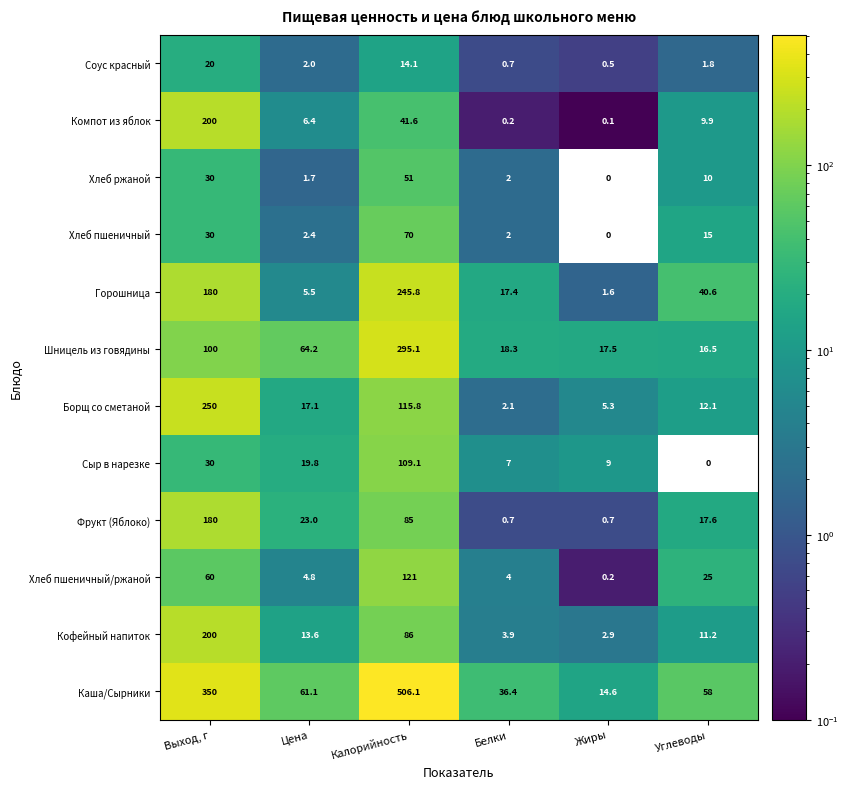

Where does the Хлеб пшеничный/ржаной series first go above 25?

Выход, г